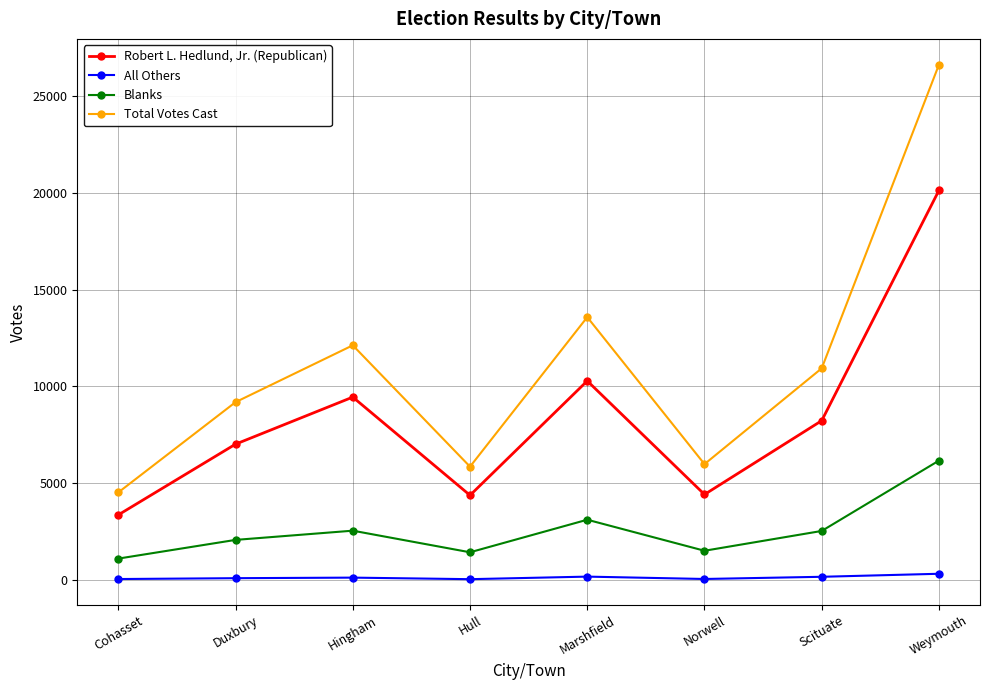

True or false: Blanks and Robert L. Hedlund, Jr. (Republican) cross at least once.

False